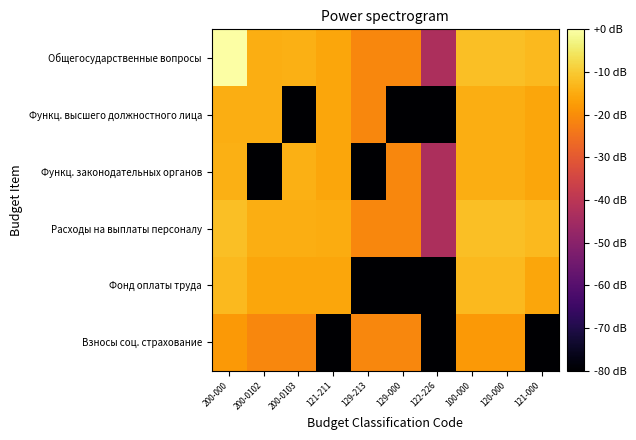

Rank the series by their maximum value, from lowest to highest.

Взносы соц. страхование, Функц. высшего должностного лица, Функц. законодательных органов, Фонд оплаты труда, Расходы на выплаты персоналу, Общегосударственные вопросы